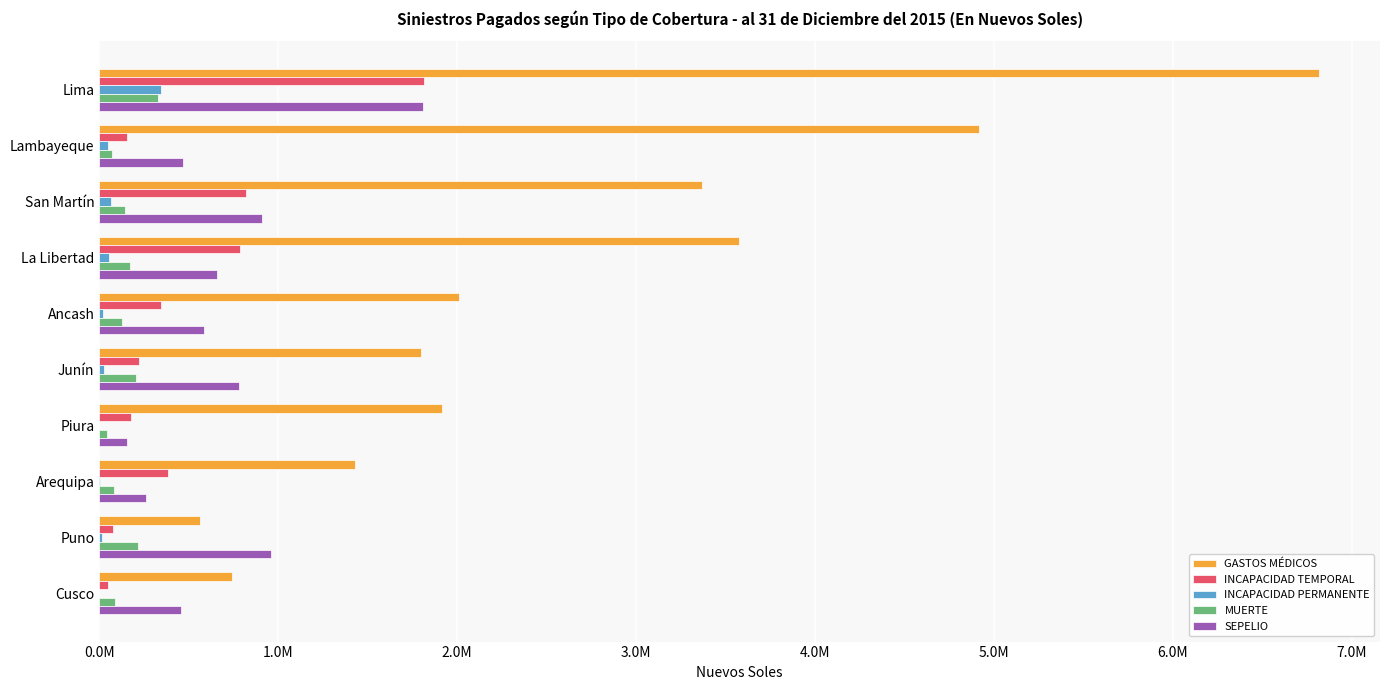

Rank the series by their maximum value, from highest to lowest.

GASTOS MÉDICOS, INCAPACIDAD TEMPORAL, SEPELIO, INCAPACIDAD PERMANENTE, MUERTE